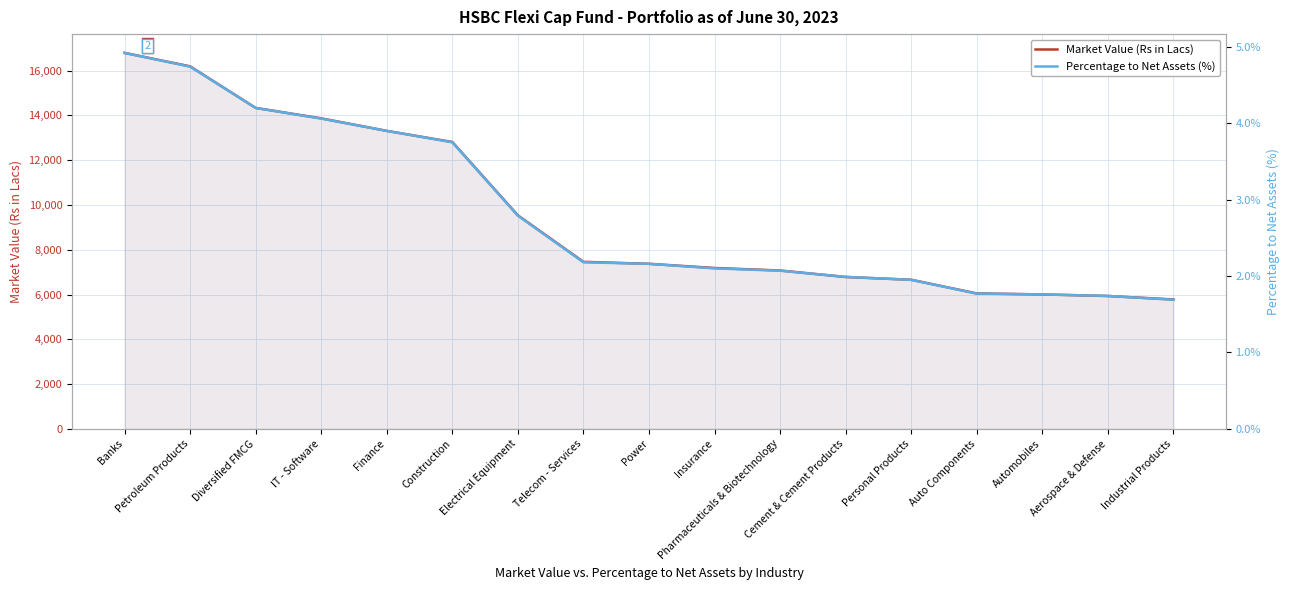

At which label does Market Value (Rs in Lacs) reach its minimum?

Industrial Products